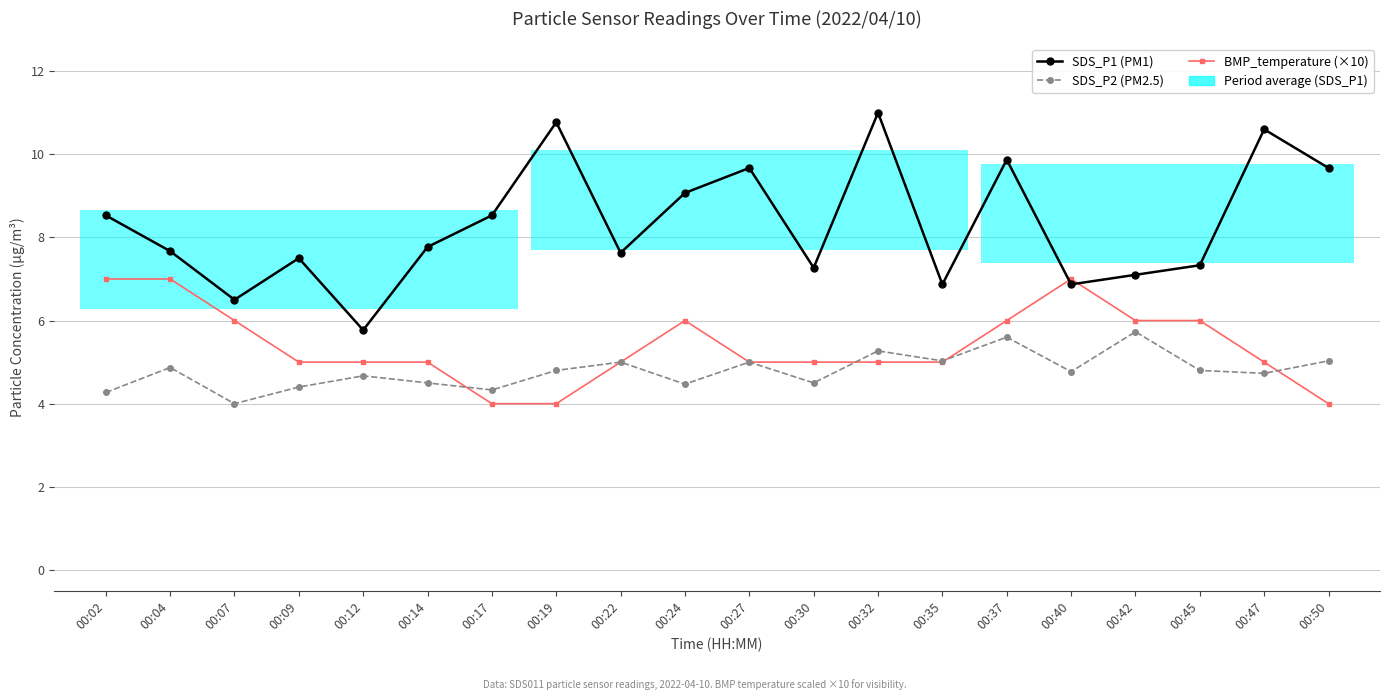

List the series in order of their overall mean, lowest first.

SDS_P2 (PM2.5), BMP_temperature (×10), SDS_P1 (PM1)